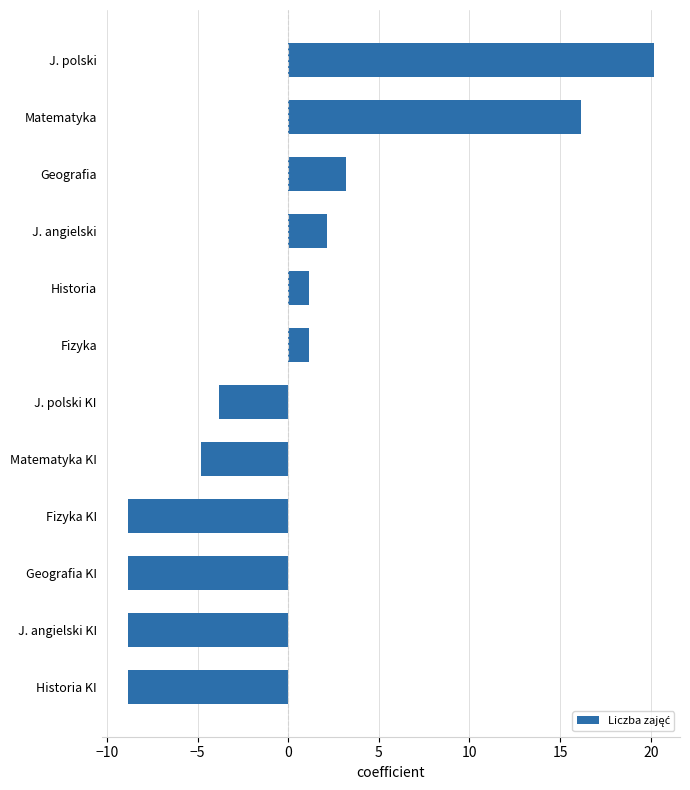

What value does the data have at Fizyka?

1.2